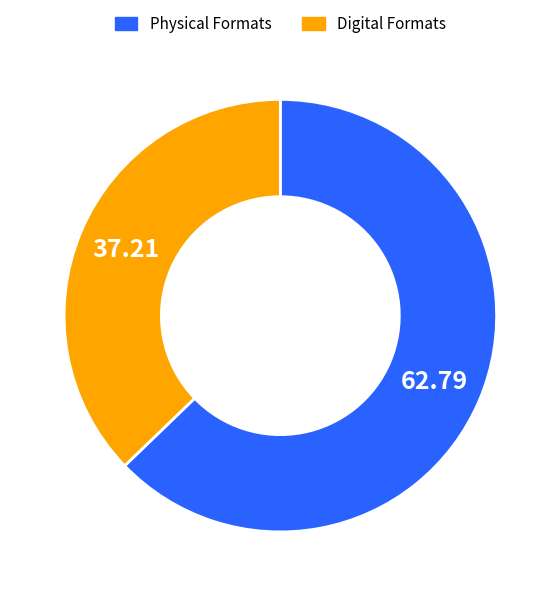

Count the number of slices in the pie.

2